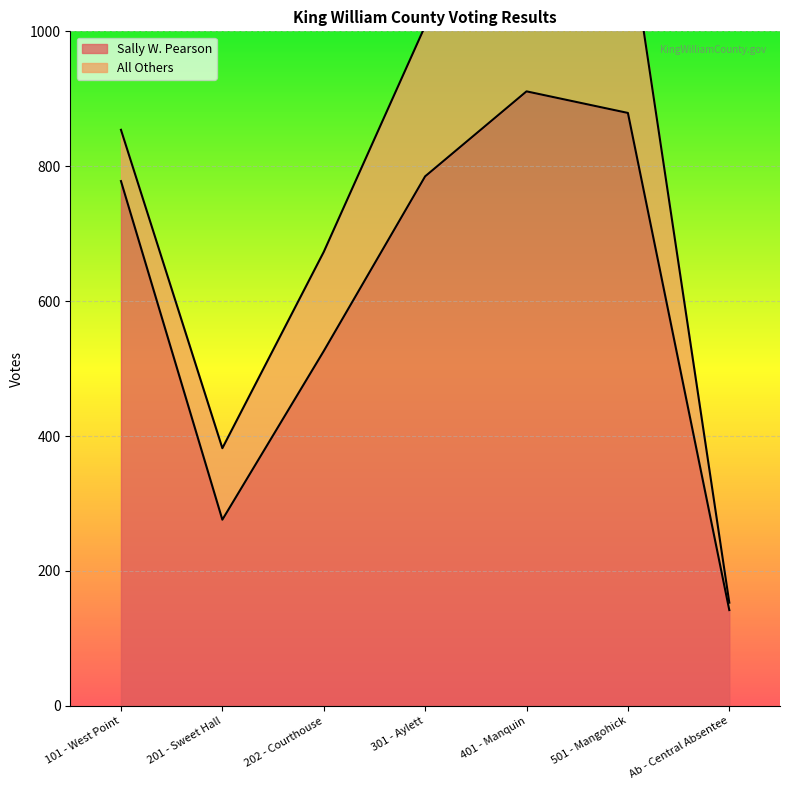

Rank the categories by value from lowest to highest.

Ab - Central Absentee, 201 - Sweet Hall, 202 - Courthouse, 101 - West Point, 301 - Aylett, 501 - Mangohick, 401 - Manquin